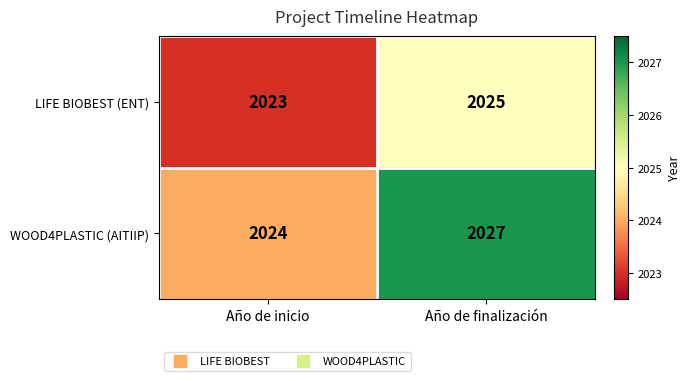

Which label corresponds to the smallest value in the chart?

Año de inicio